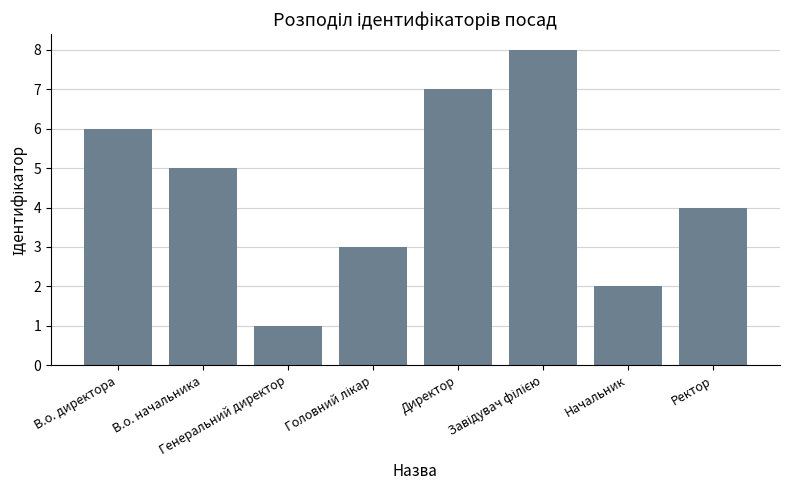

What is the difference between the values at Генеральний директор and Ректор?

3